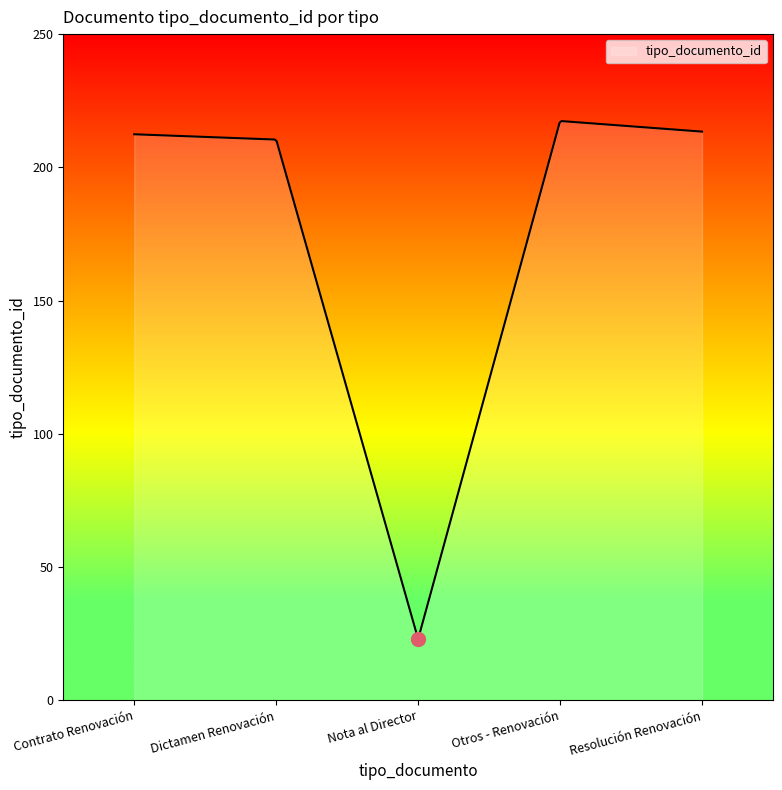

What is the difference between the maximum and minimum values?

193.7